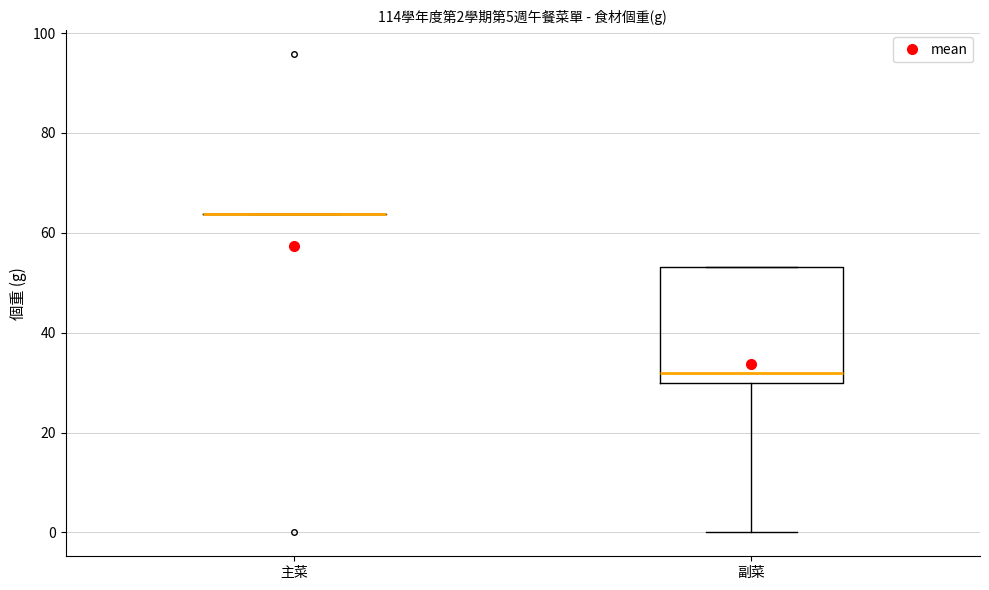

Which box is the tallest, from its lower edge to its upper edge?

副菜